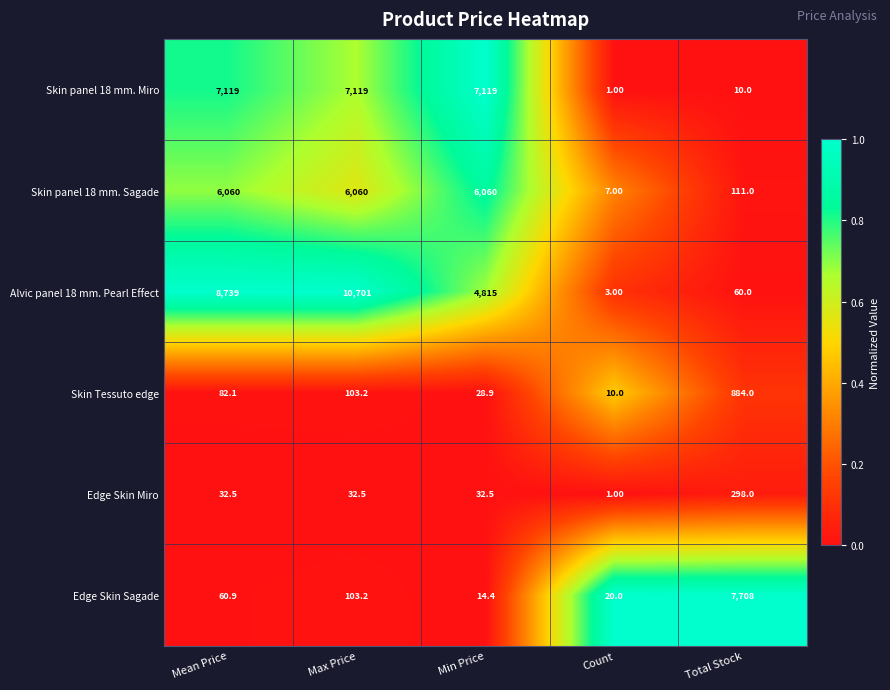

Which series changed the most between Mean Price and Max Price?

Alvic panel 18 mm. Pearl Effect